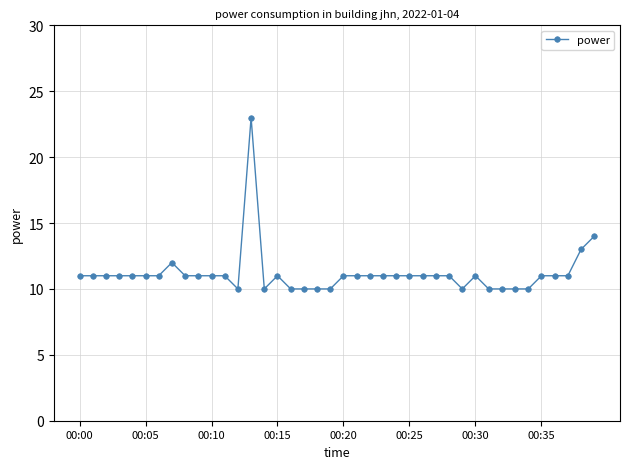

True or false: there are more than 1 points higher than both neighbors.

True